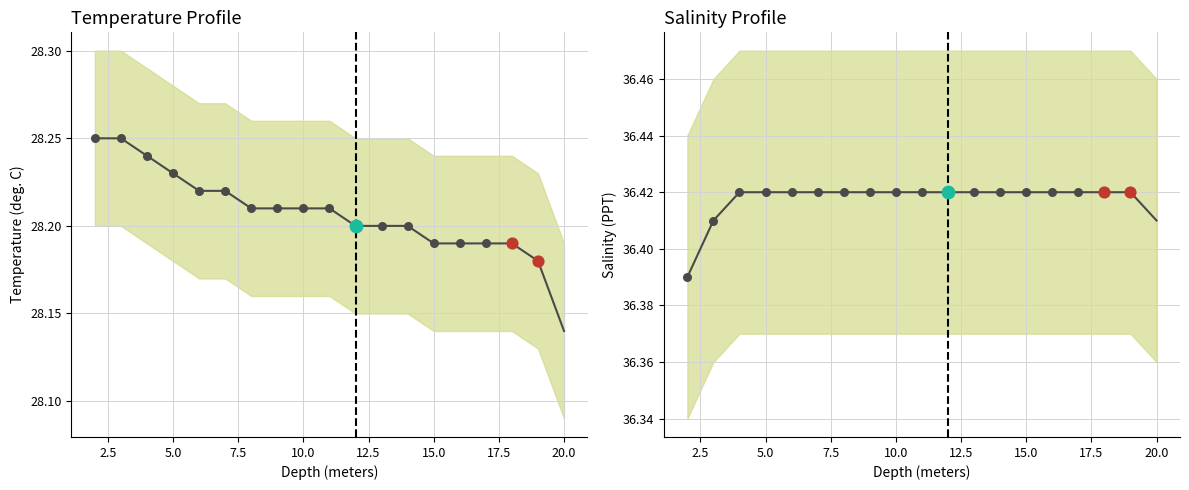

Which series reaches the minimum Y coordinate?

Temperature